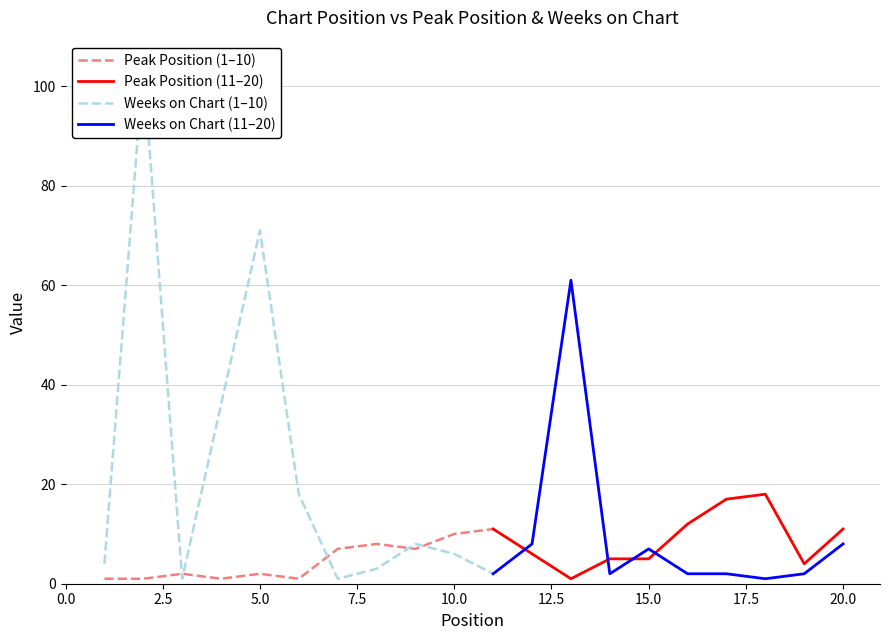

Reading left to right, extract all data points from this chart.

Peak Position: 1	1	2	1	2	1	7	8	7	10	11	6	1	5	5	12	17	18	4	11
Weeks on Chart: 4	104	1	36	71	18	1	3	8	6	2	8	61	2	7	2	2	1	2	8